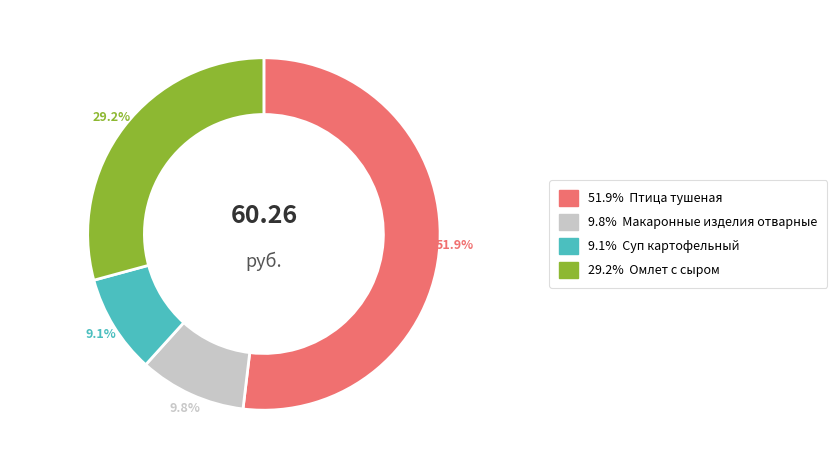

Is there any slice that represents more than half of the pie?

Yes